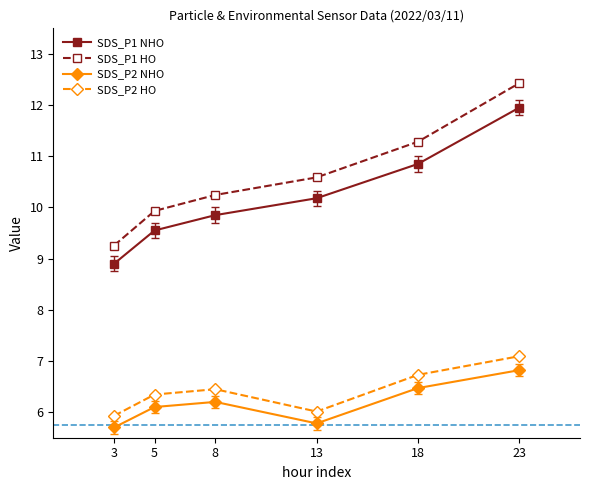

What is the value of the SDS_P1 HO point at the 4th from the left?

10.6